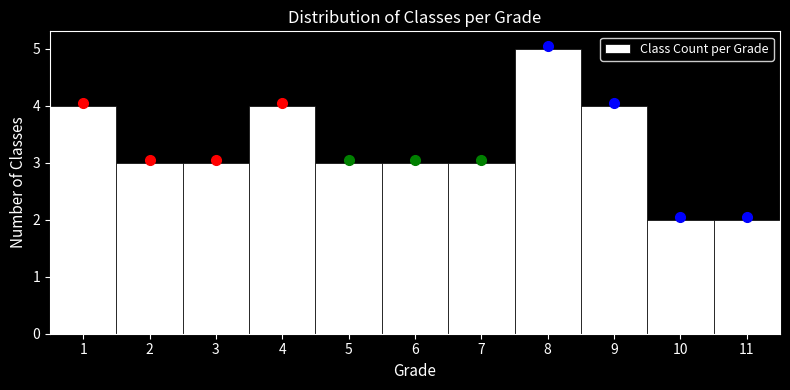

Over which range of the x-axis is the bar tallest?

7.5 to 8.5